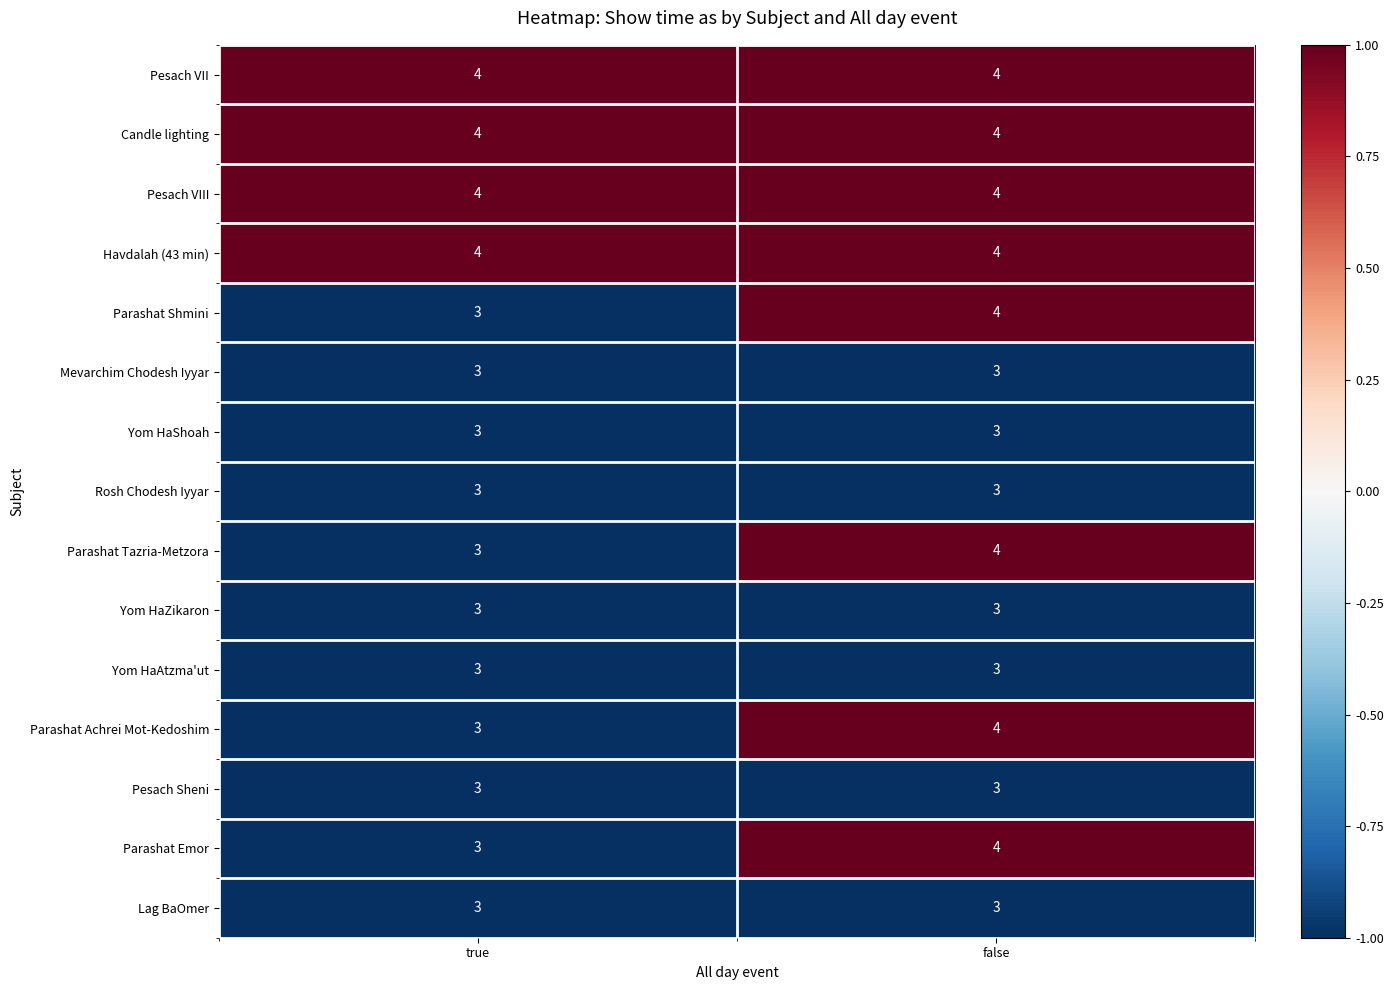

What is the minimum value shown in the chart?

3